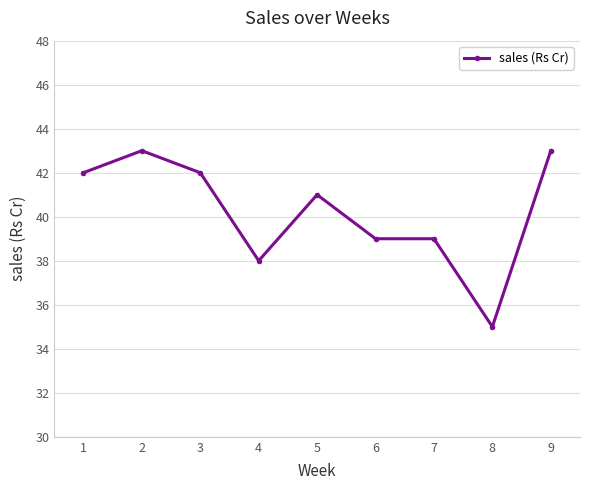

Approximately how many times larger is the value at 1 compared to 2?

1.0